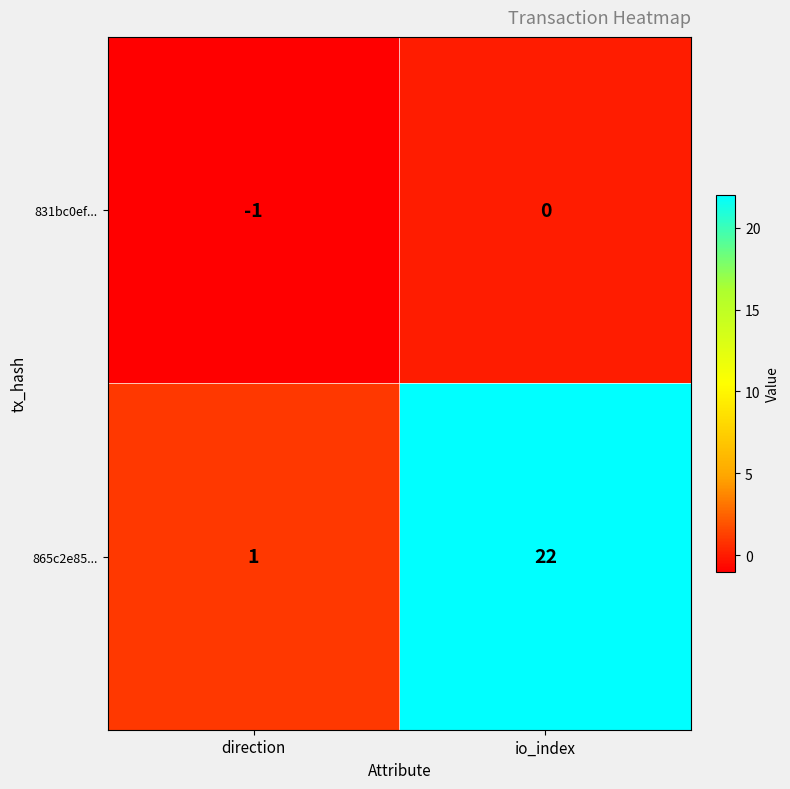

What is the approximate value of 865c2e85... at io_index?

22